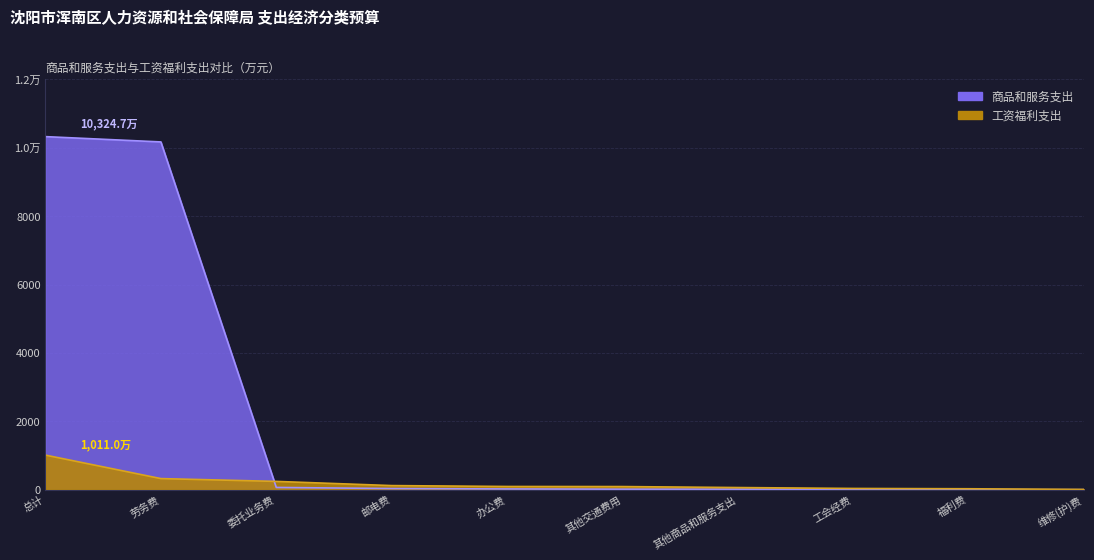

How many intersections are there between 工资福利支出 and 商品和服务支出?

1